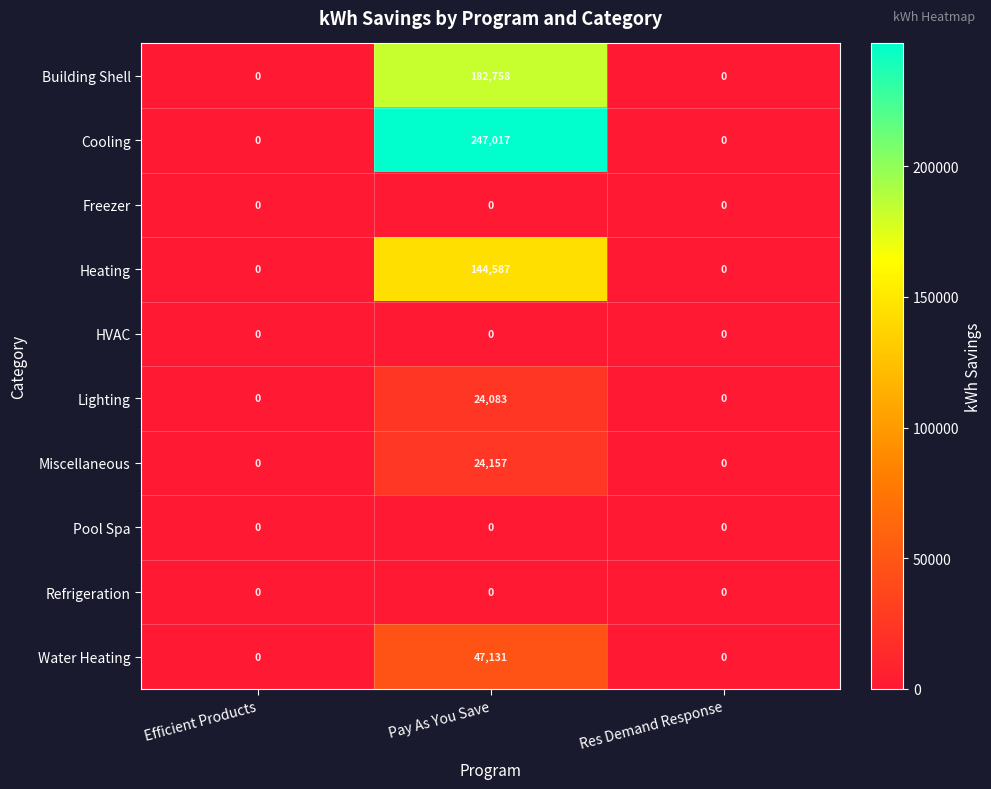

Count the number of categories in the chart.

3